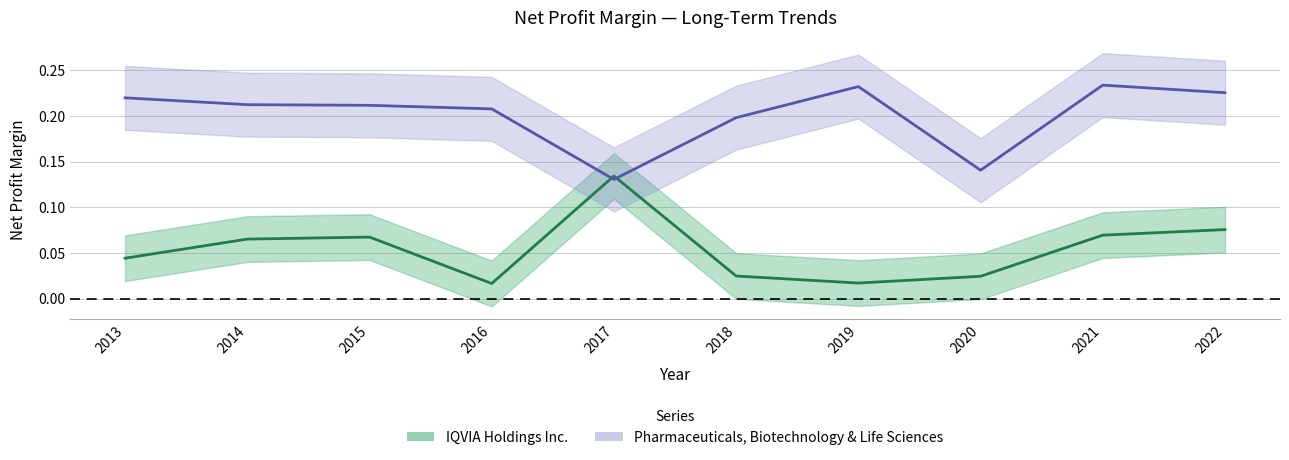

What is the value of the Pharmaceuticals, Biotechnology & Life Sciences point at the 2nd from the left?

0.2